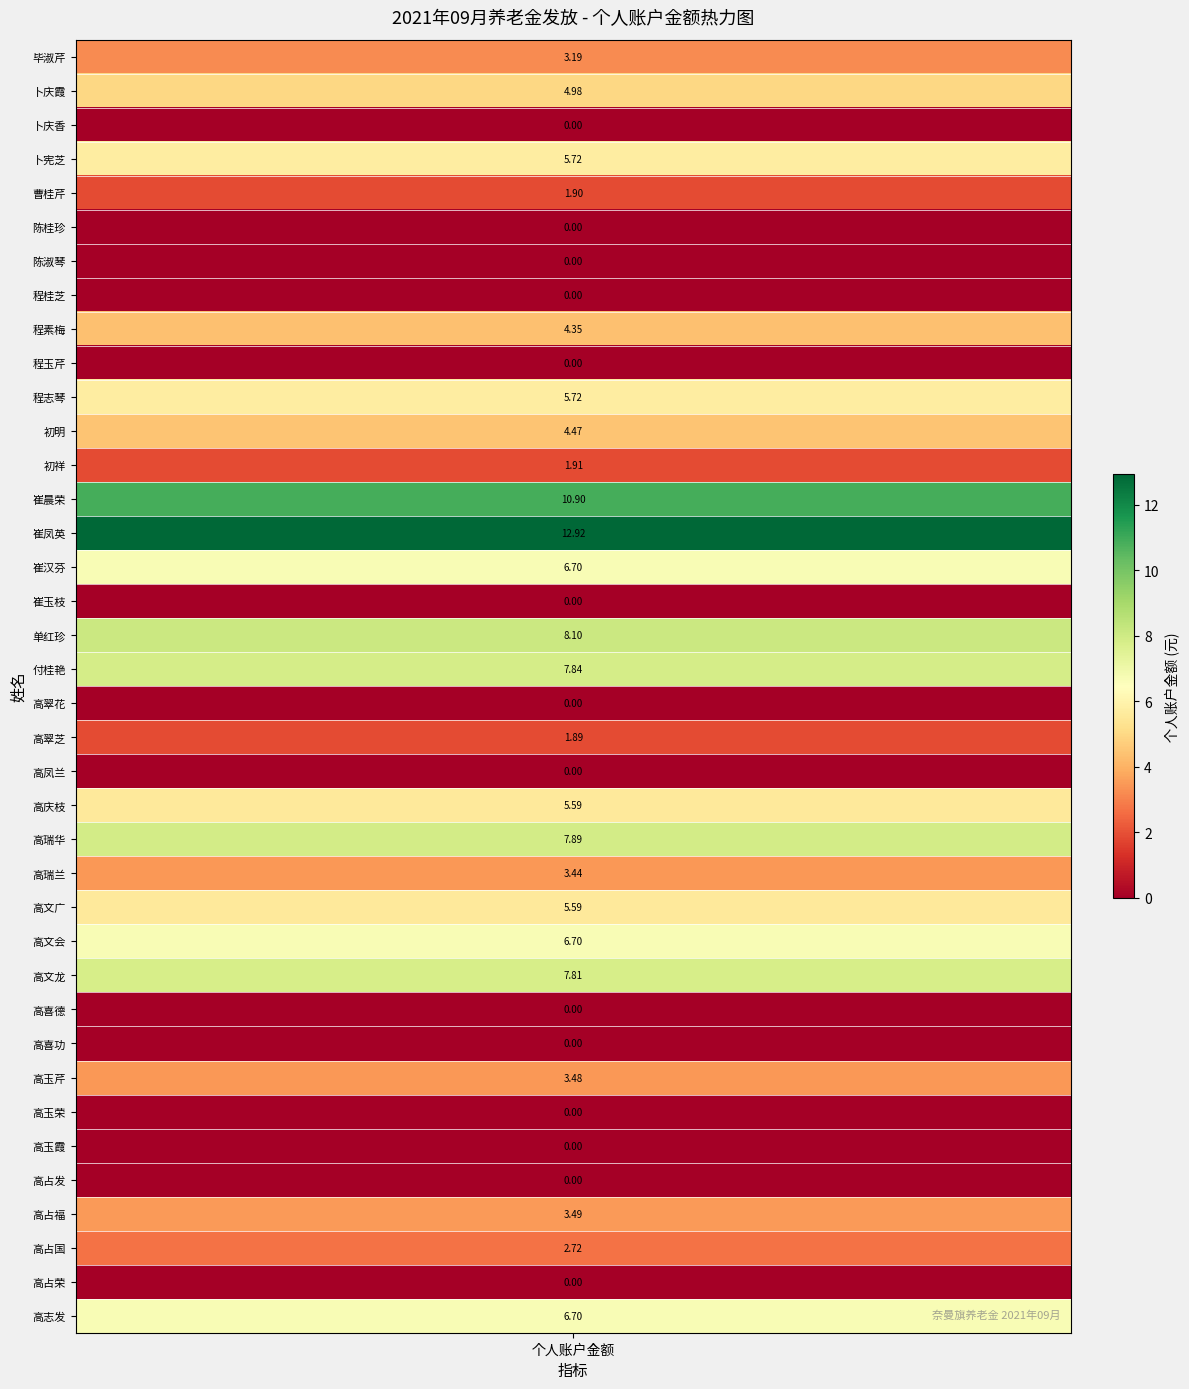

What is the greatest value displayed?

12.9